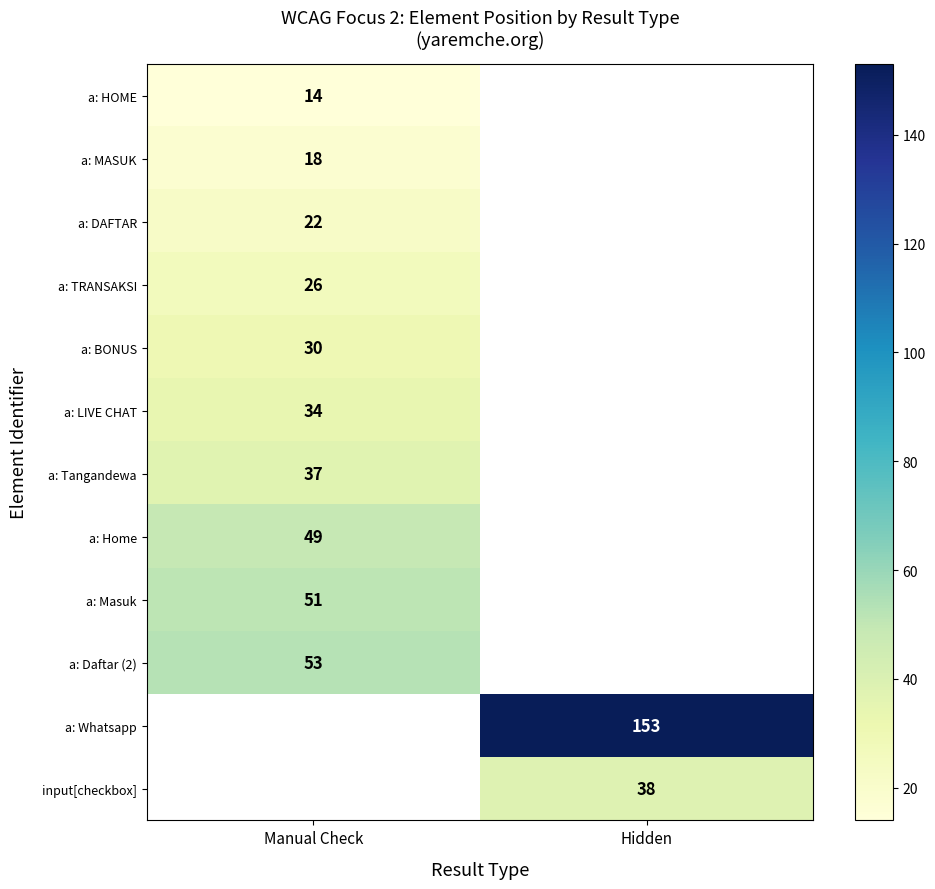

Is the value of a: HOME at Manual Check greater than the value of a: Tangandewa at Manual Check?

No